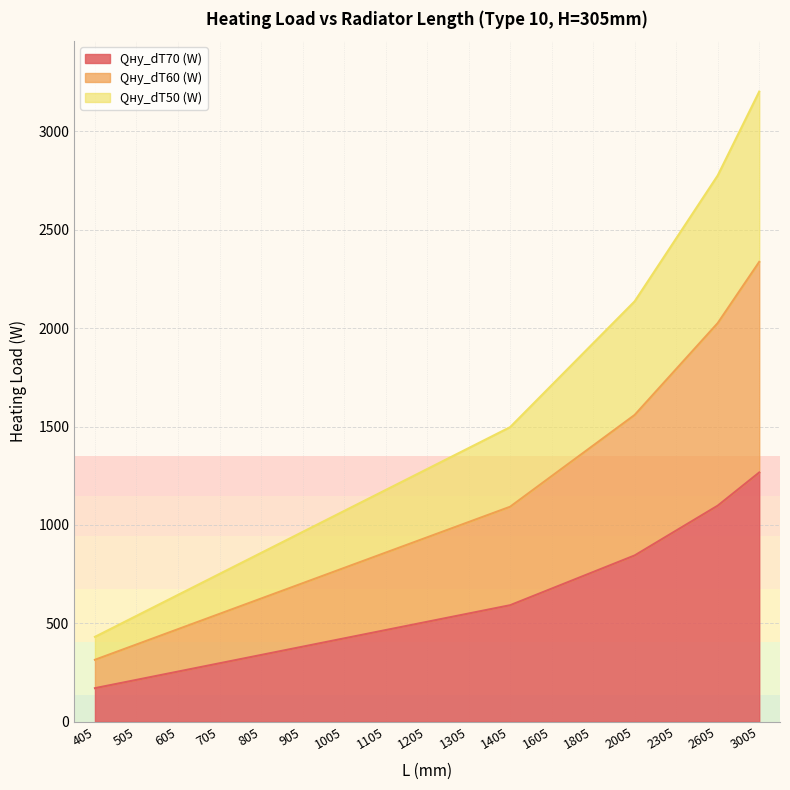

At which category does the chart reach its minimum across all series?

405